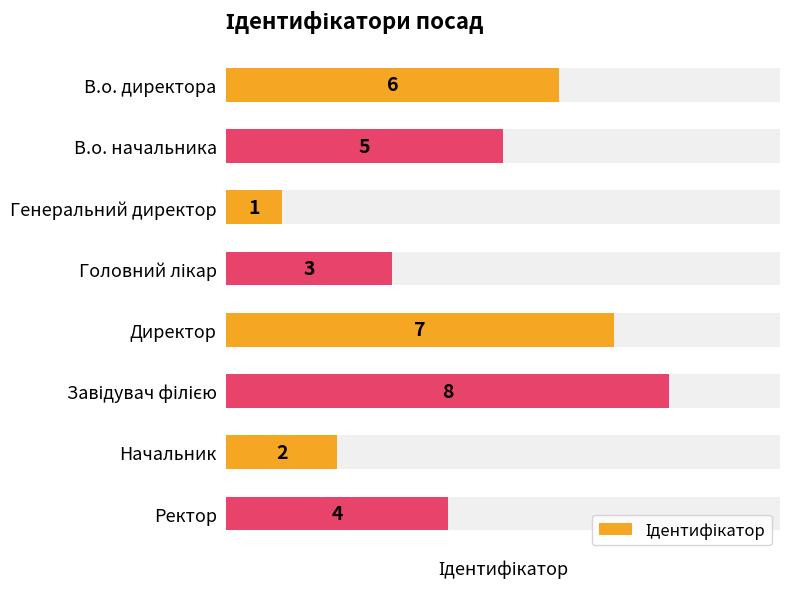

What is the sum of all values?

36